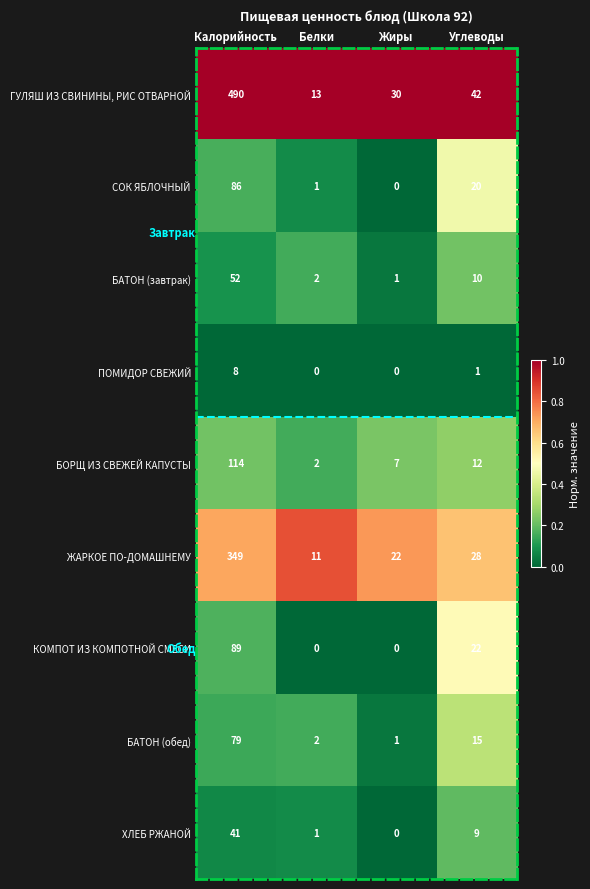

Rank the categories by БАТОН (обед) value from lowest to highest.

Жиры, Белки, Углеводы, Калорийность